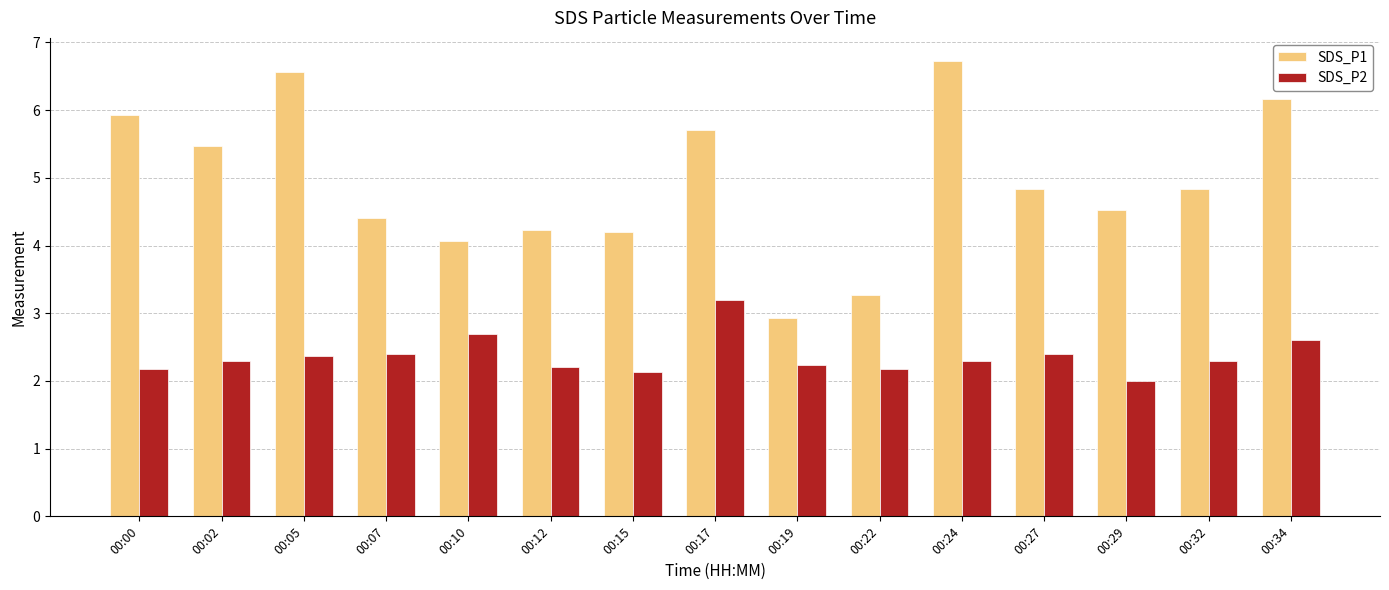

Rank the series by their average value, from highest to lowest.

SDS_P1, SDS_P2